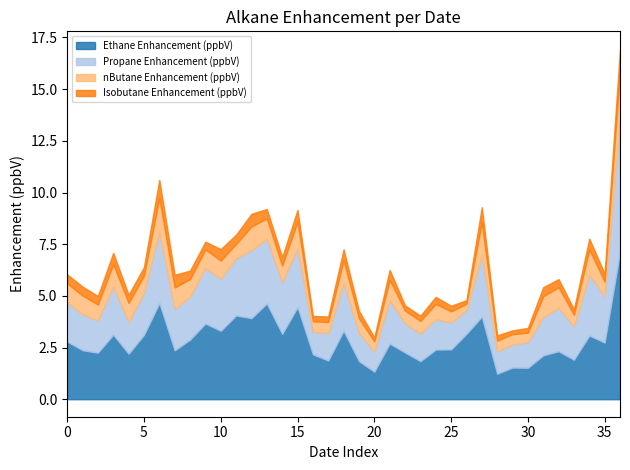

How many lines are shown in the chart?

4